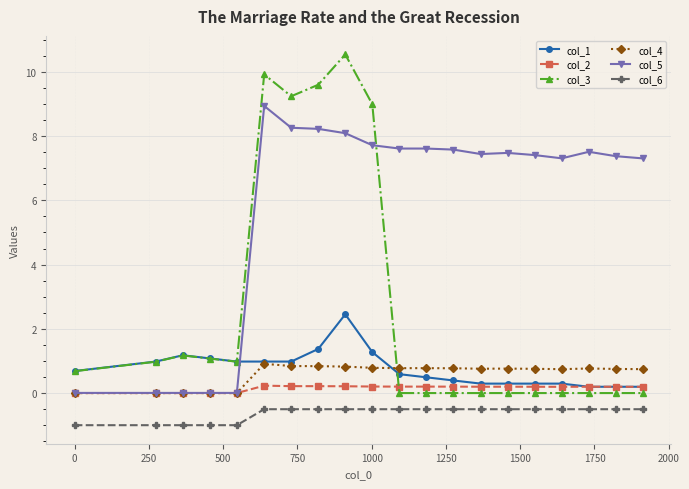

What is the smallest value displayed?

-1.0